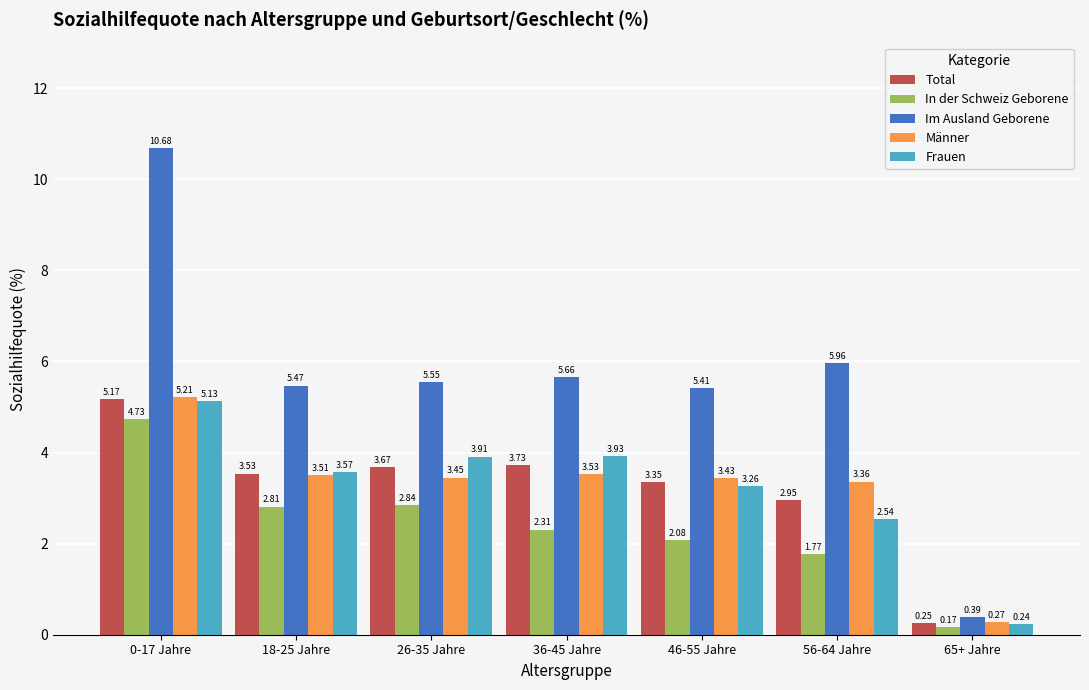

Does the chart contain stacked bars?

No